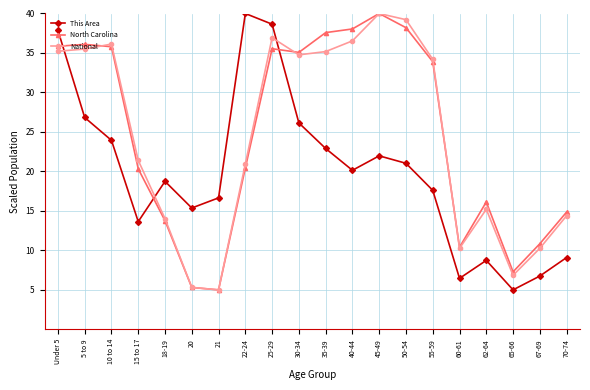

True or false: North Carolina has a value of 3.0 at 18-19.

False